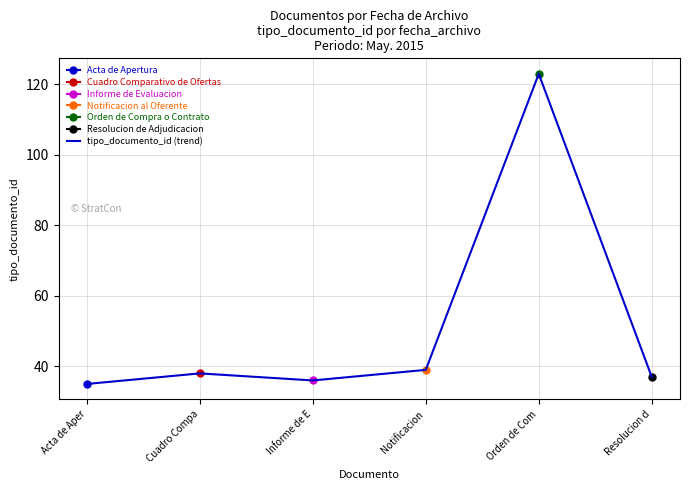

What is the sum of all values?

308